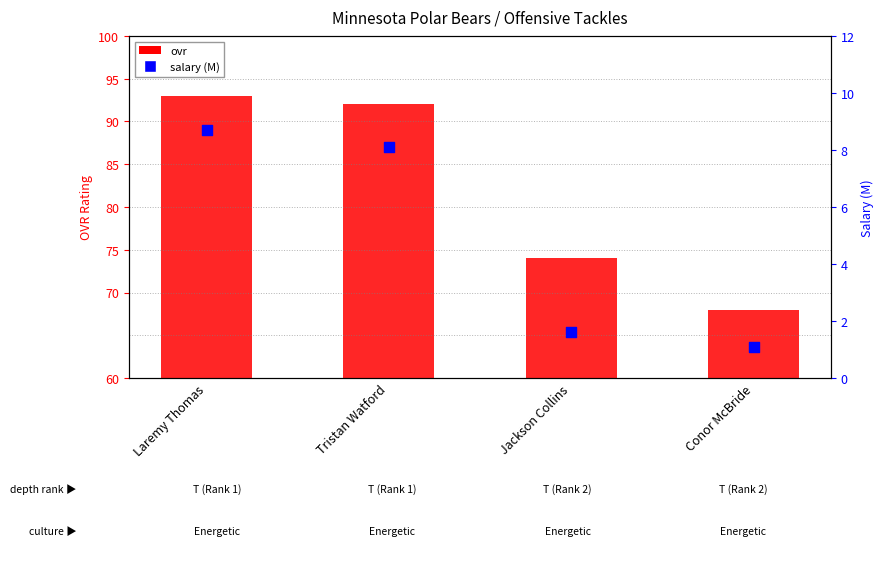

Which series contains the highest Y value?

ovr